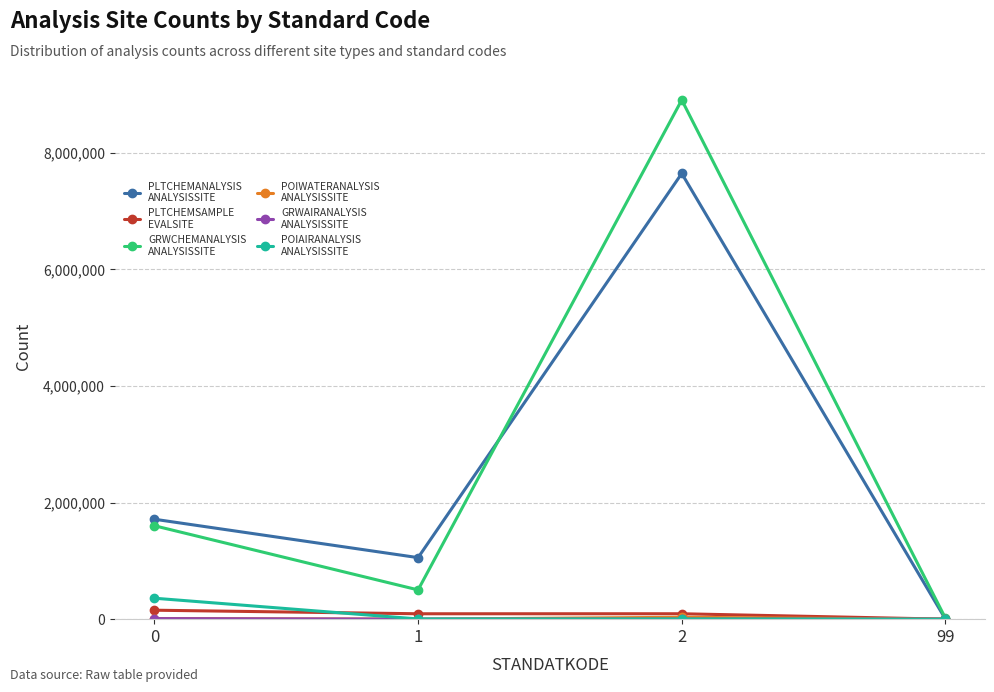

What is the greatest value displayed?

8905771